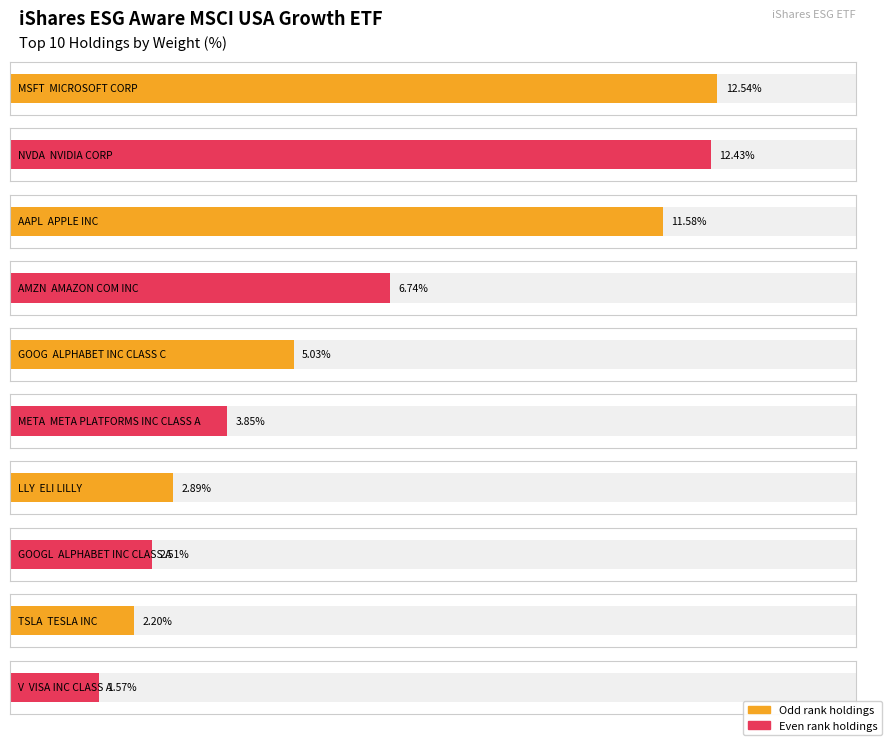

Reading left to right, what are all the values shown in this chart?

MSFT=12.5	NVDA=12.4	AAPL=11.6	AMZN=6.7	GOOG=5.0	META=3.9	LLY=2.9	GOOGL=2.5	TSLA=2.2	V=1.6